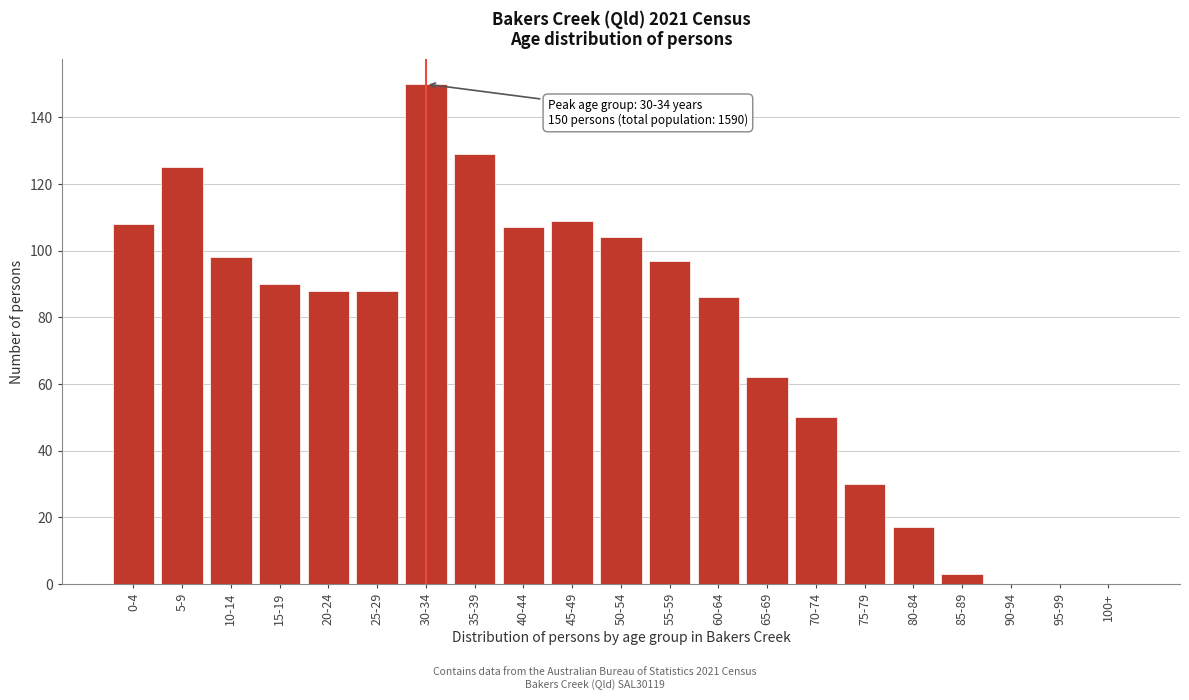

Reading right to left, list all the values displayed in this chart.

100+=0	95-99=0	90-94=0	85-89=3	80-84=17	75-79=30	70-74=50	65-69=62	60-64=86	55-59=97	50-54=104	45-49=109	40-44=107	35-39=129	30-34=150	25-29=88	20-24=88	15-19=90	10-14=98	5-9=125	0-4=108